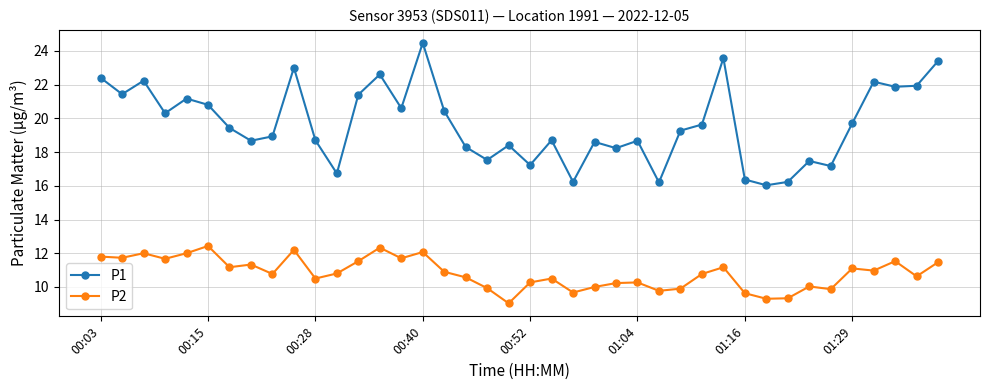

In P2, how many points are higher than both neighbors (excluding endpoints)?

12